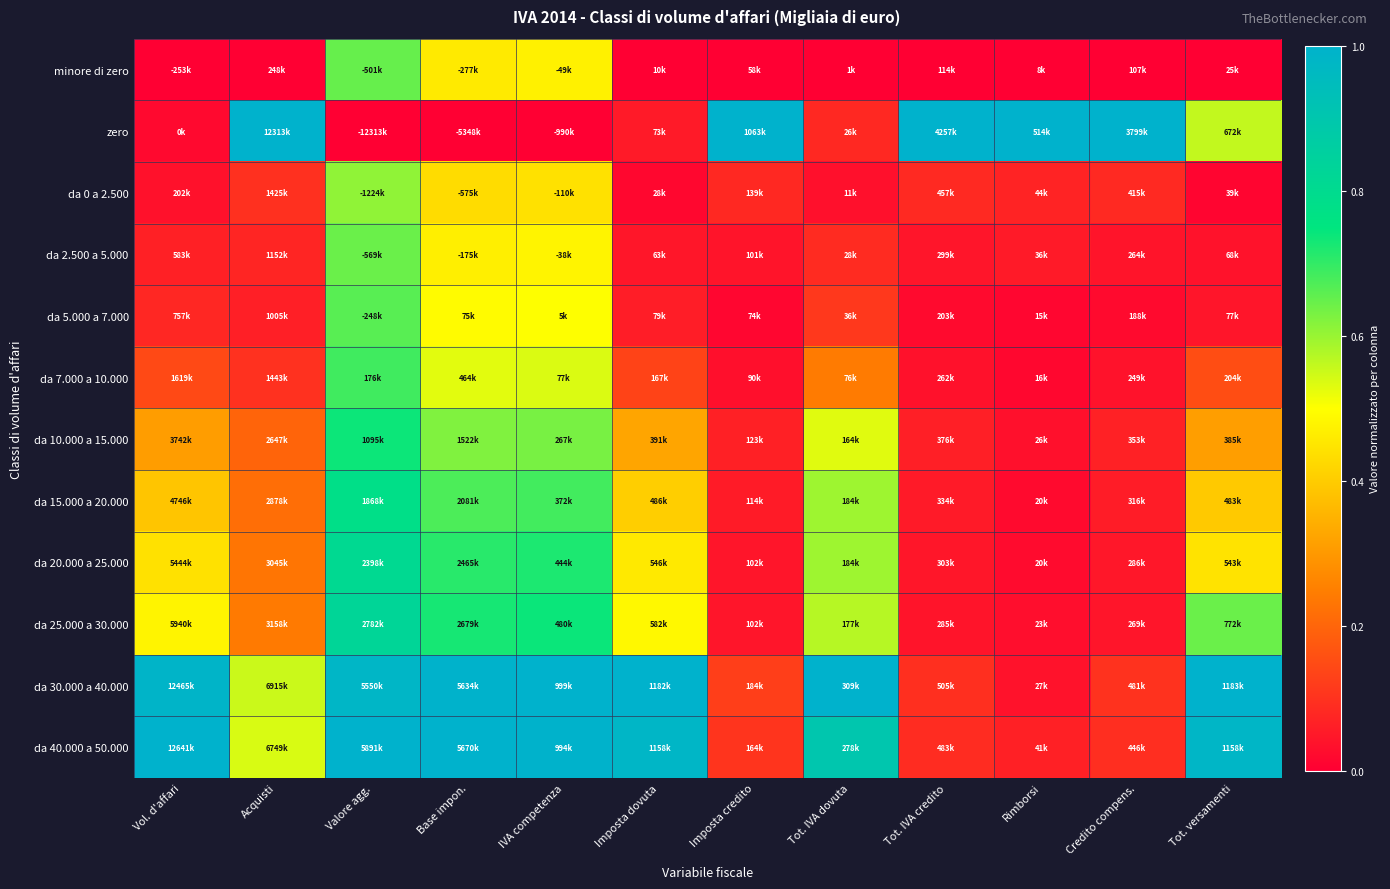

Reading left to right, extract all data points from this chart.

minore di zero: Vol. d'affari=0.0	Acquisti=0.0	Valore agg.=0.6	Base impon.=0.5	IVA competenza=0.5	Imposta dovuta=0.0	Imposta credito=0.0	Tot. IVA dovuta=0.0	Tot. IVA credito=0.0	Rimborsi=0.0	Credito compens.=0.0	Tot. versamenti=0.0
zero: Vol. d'affari=0.0	Acquisti=1.0	Valore agg.=0.0	Base impon.=0.0	IVA competenza=0.0	Imposta dovuta=0.1	Imposta credito=1.0	Tot. IVA dovuta=0.1	Tot. IVA credito=1.0	Rimborsi=1.0	Credito compens.=1.0	Tot. versamenti=0.6
da 0 a 2.500: Vol. d'affari=0.0	Acquisti=0.1	Valore agg.=0.6	Base impon.=0.4	IVA competenza=0.4	Imposta dovuta=0.0	Imposta credito=0.1	Tot. IVA dovuta=0.0	Tot. IVA credito=0.1	Rimborsi=0.1	Credito compens.=0.1	Tot. versamenti=0.0
da 2.500 a 5.000: Vol. d'affari=0.1	Acquisti=0.1	Valore agg.=0.6	Base impon.=0.5	IVA competenza=0.5	Imposta dovuta=0.0	Imposta credito=0.0	Tot. IVA dovuta=0.1	Tot. IVA credito=0.0	Rimborsi=0.1	Credito compens.=0.0	Tot. versamenti=0.0
da 5.000 a 7.000: Vol. d'affari=0.1	Acquisti=0.1	Valore agg.=0.7	Base impon.=0.5	IVA competenza=0.5	Imposta dovuta=0.1	Imposta credito=0.0	Tot. IVA dovuta=0.1	Tot. IVA credito=0.0	Rimborsi=0.0	Credito compens.=0.0	Tot. versamenti=0.0
da 7.000 a 10.000: Vol. d'affari=0.1	Acquisti=0.1	Valore agg.=0.7	Base impon.=0.5	IVA competenza=0.5	Imposta dovuta=0.1	Imposta credito=0.0	Tot. IVA dovuta=0.2	Tot. IVA credito=0.0	Rimborsi=0.0	Credito compens.=0.0	Tot. versamenti=0.2
da 10.000 a 15.000: Vol. d'affari=0.3	Acquisti=0.2	Valore agg.=0.7	Base impon.=0.6	IVA competenza=0.6	Imposta dovuta=0.3	Imposta credito=0.1	Tot. IVA dovuta=0.5	Tot. IVA credito=0.1	Rimborsi=0.0	Credito compens.=0.1	Tot. versamenti=0.3
da 15.000 a 20.000: Vol. d'affari=0.4	Acquisti=0.2	Valore agg.=0.8	Base impon.=0.7	IVA competenza=0.7	Imposta dovuta=0.4	Imposta credito=0.1	Tot. IVA dovuta=0.6	Tot. IVA credito=0.1	Rimborsi=0.0	Credito compens.=0.1	Tot. versamenti=0.4
da 20.000 a 25.000: Vol. d'affari=0.4	Acquisti=0.2	Valore agg.=0.8	Base impon.=0.7	IVA competenza=0.7	Imposta dovuta=0.5	Imposta credito=0.0	Tot. IVA dovuta=0.6	Tot. IVA credito=0.0	Rimborsi=0.0	Credito compens.=0.0	Tot. versamenti=0.4
da 25.000 a 30.000: Vol. d'affari=0.5	Acquisti=0.2	Valore agg.=0.8	Base impon.=0.7	IVA competenza=0.7	Imposta dovuta=0.5	Imposta credito=0.0	Tot. IVA dovuta=0.6	Tot. IVA credito=0.0	Rimborsi=0.0	Credito compens.=0.0	Tot. versamenti=0.6
da 30.000 a 40.000: Vol. d'affari=1.0	Acquisti=0.6	Valore agg.=1.0	Base impon.=1.0	IVA competenza=1.0	Imposta dovuta=1.0	Imposta credito=0.1	Tot. IVA dovuta=1.0	Tot. IVA credito=0.1	Rimborsi=0.0	Credito compens.=0.1	Tot. versamenti=1.0
da 40.000 a 50.000: Vol. d'affari=1.0	Acquisti=0.5	Valore agg.=1.0	Base impon.=1.0	IVA competenza=1.0	Imposta dovuta=1.0	Imposta credito=0.1	Tot. IVA dovuta=0.9	Tot. IVA credito=0.1	Rimborsi=0.1	Credito compens.=0.1	Tot. versamenti=1.0